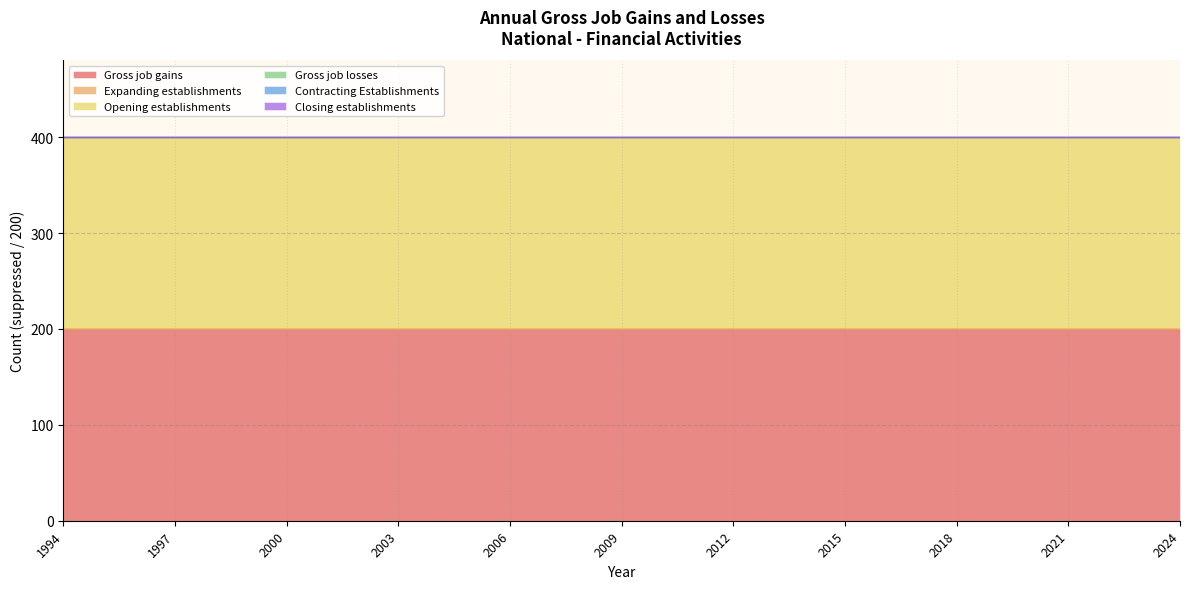

True or false: Closing establishments and Contracting Establishments intersect in this chart.

False